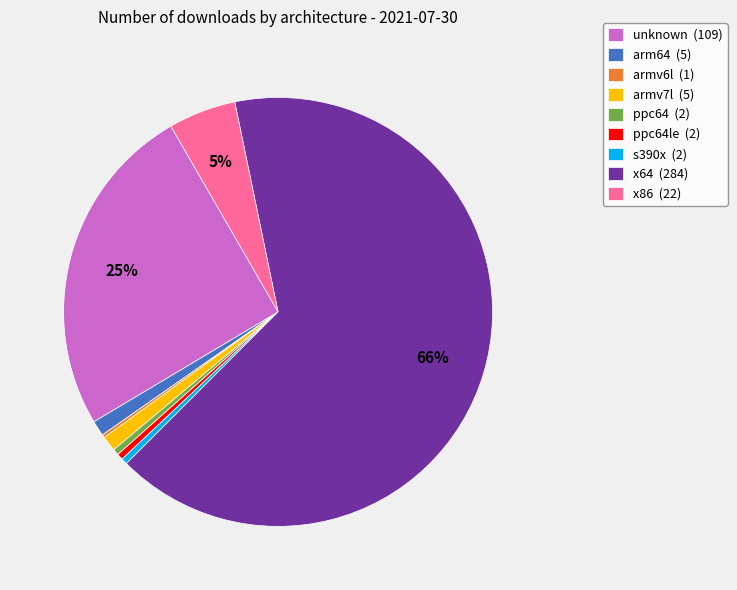

Is the sum of x64 (284) and x86 (22) greater than half?

Yes